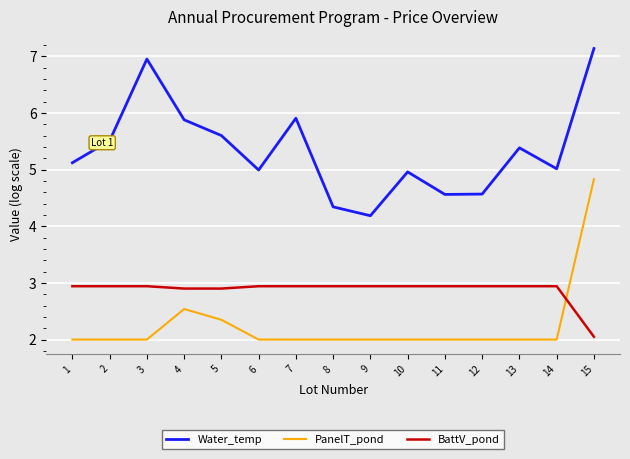

At which category does Water_temp reach its first local valley?

6